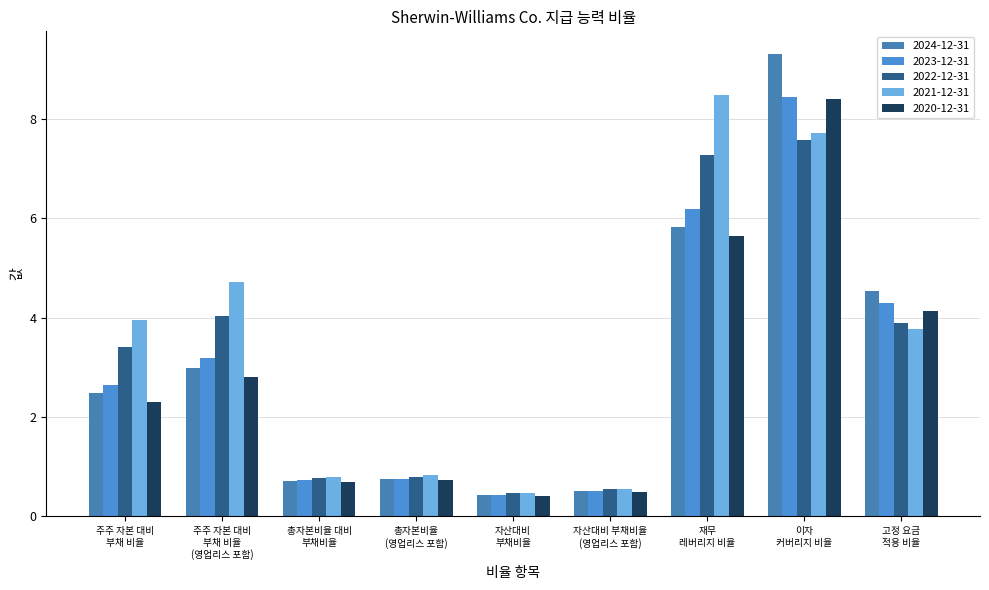

Count the number of data series in this chart.

5